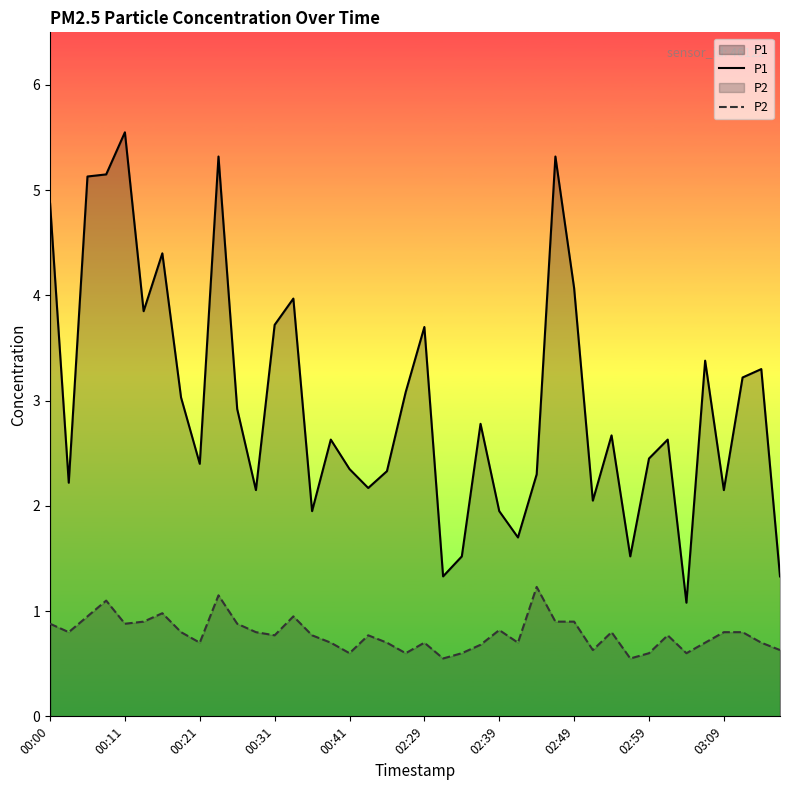

Does the chart display data point markers on the line(s)?

No